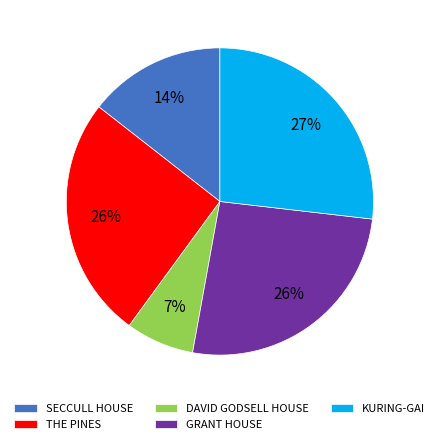

What percentage is the GRANT HOUSE slice, to the nearest percent?

26%